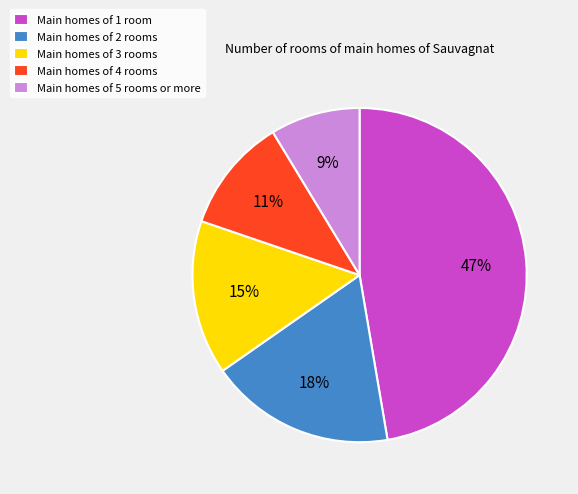

To the nearest percent, what is the average slice percentage?

20%